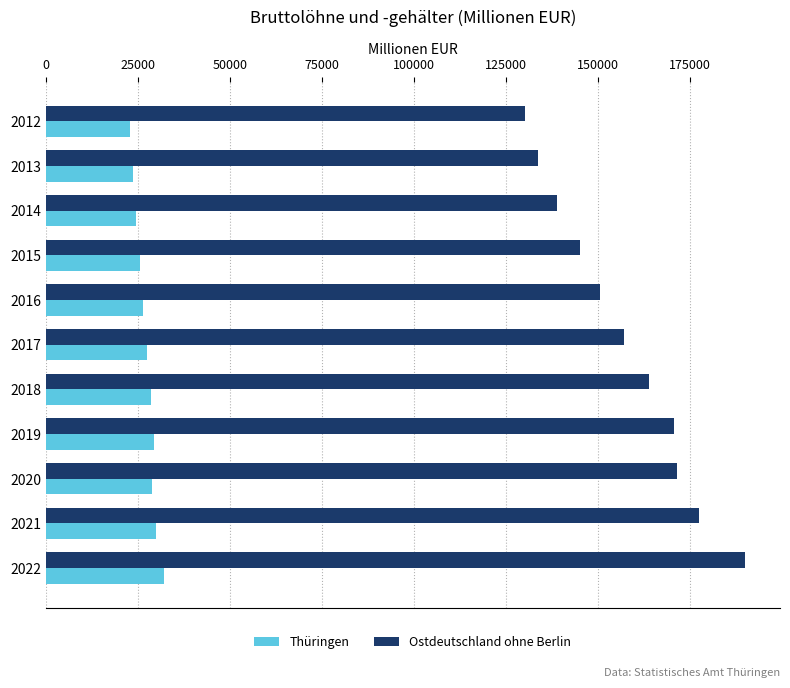

How many data points does each series have?

11